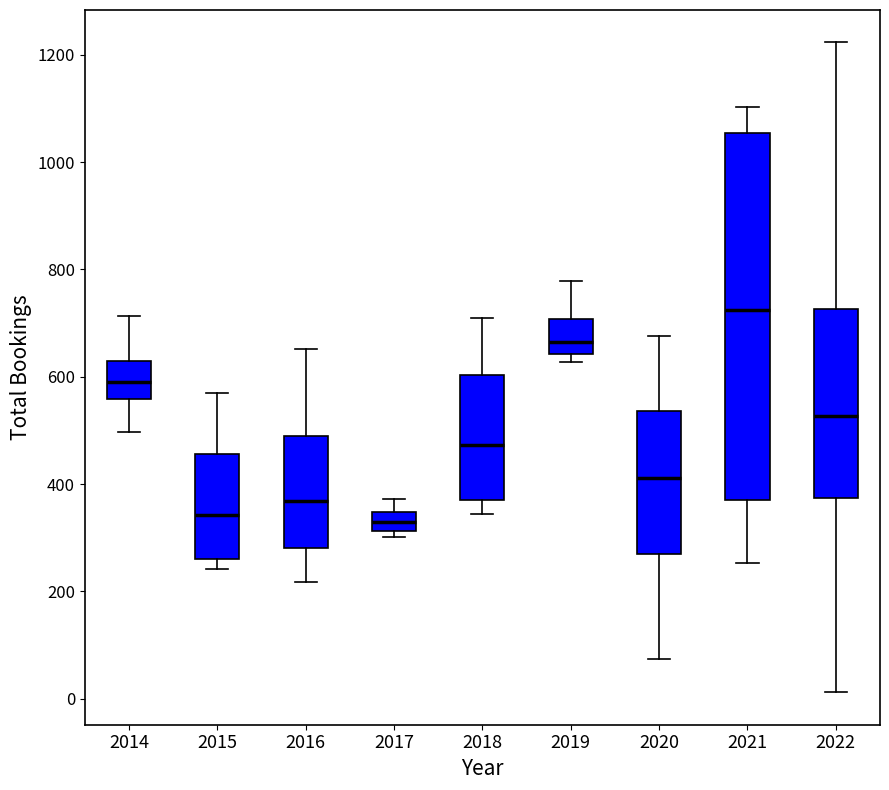

Reading left to right, read every box against the y-axis: the position of its median line, the range the box covers, and the ends of its whiskers. The values are not printed on the chart, so give them approximately, as read against the axis.

2014: median 600, box 560 to 620, whiskers 500 to 720
2015: median 340, box 260 to 460, whiskers 240 to 580
2016: median 360, box 280 to 500, whiskers 220 to 660
2017: median 320 (inside the box), box 320 to 340, whiskers 300 to 380
2018: median 480, box 360 to 600, whiskers 340 to 700
2019: median 660, box 640 to 700, whiskers 620 to 780
2020: median 420, box 260 to 540, whiskers 80 to 680
2021: median 720, box 360 to 1060, whiskers 260 to 1100
2022: median 520, box 380 to 720, whiskers 20 to 1220